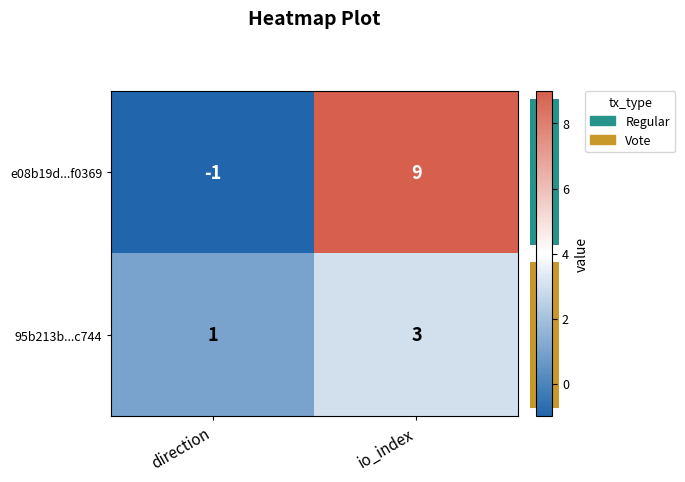

What is the sum of all 95b213b...c744 values?

4